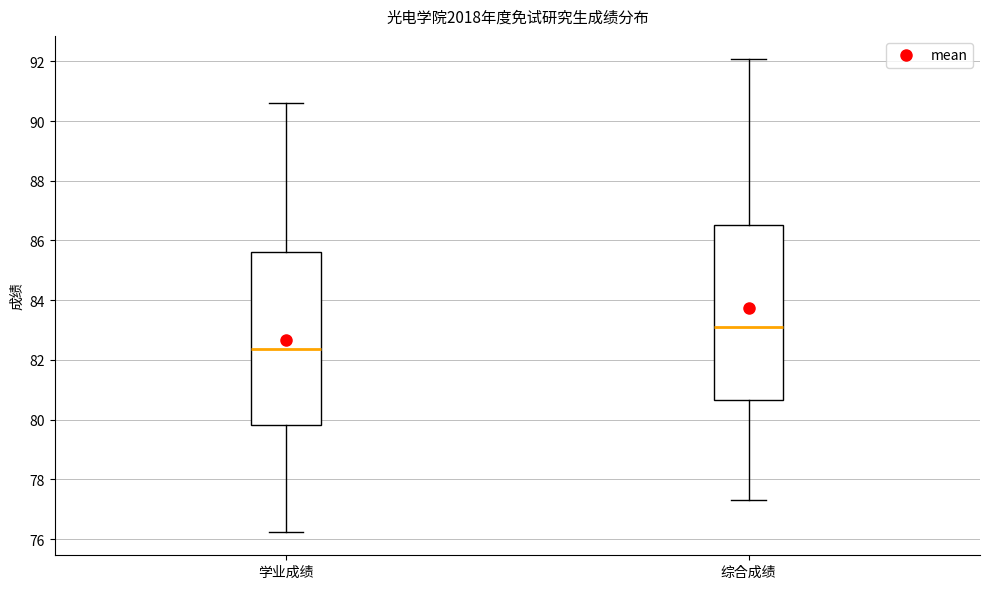

Reading left to right, transcribe this box plot: for each box, give where its median line is, the range the box spans, and where its two whiskers end, as read against the y-axis. The values are not printed on the chart, so give them approximately, as read against the axis.

学业成绩: median 82.4, box 79.8 to 85.6, whiskers 76.2 to 90.6
综合成绩: median 83.0, box 80.6 to 86.6, whiskers 77.4 to 92.0